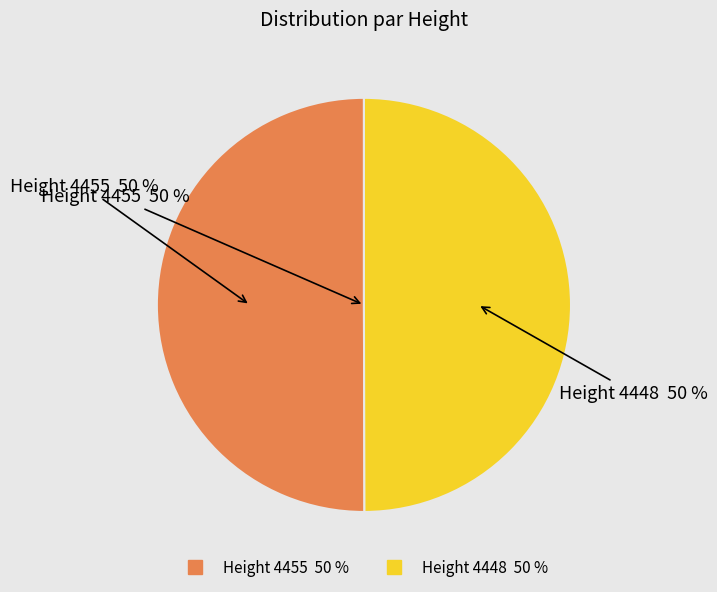

Is 4448 the majority of the pie?

No